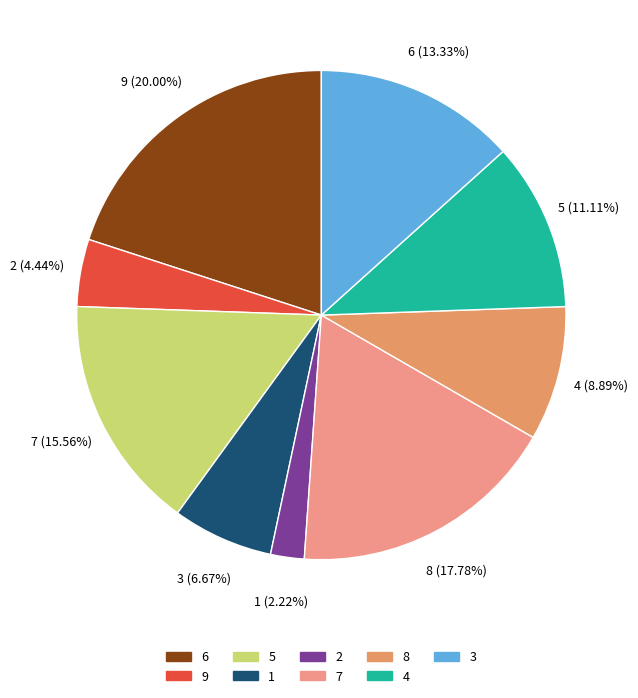

Is the sum of 3 and 9 greater than half?

No